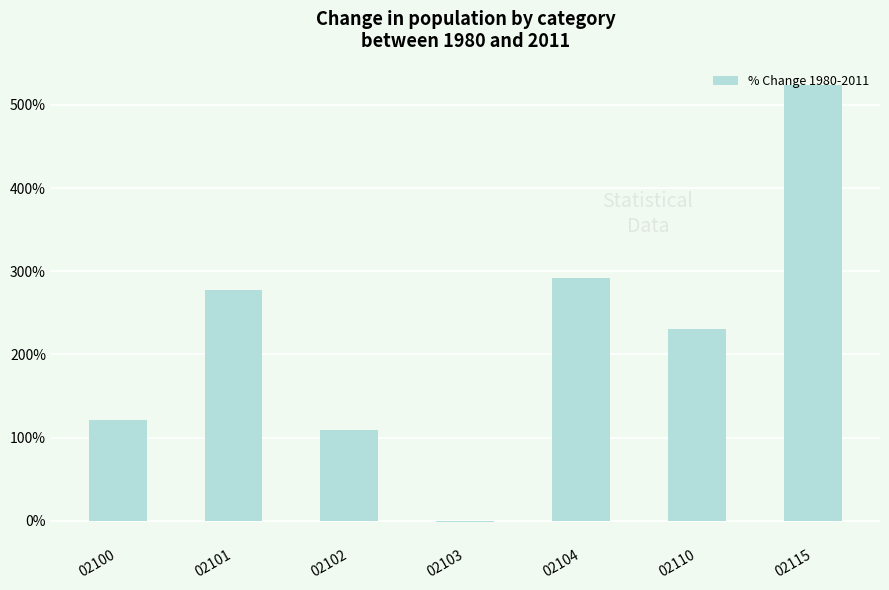

Which category has the highest value across all series?

02115